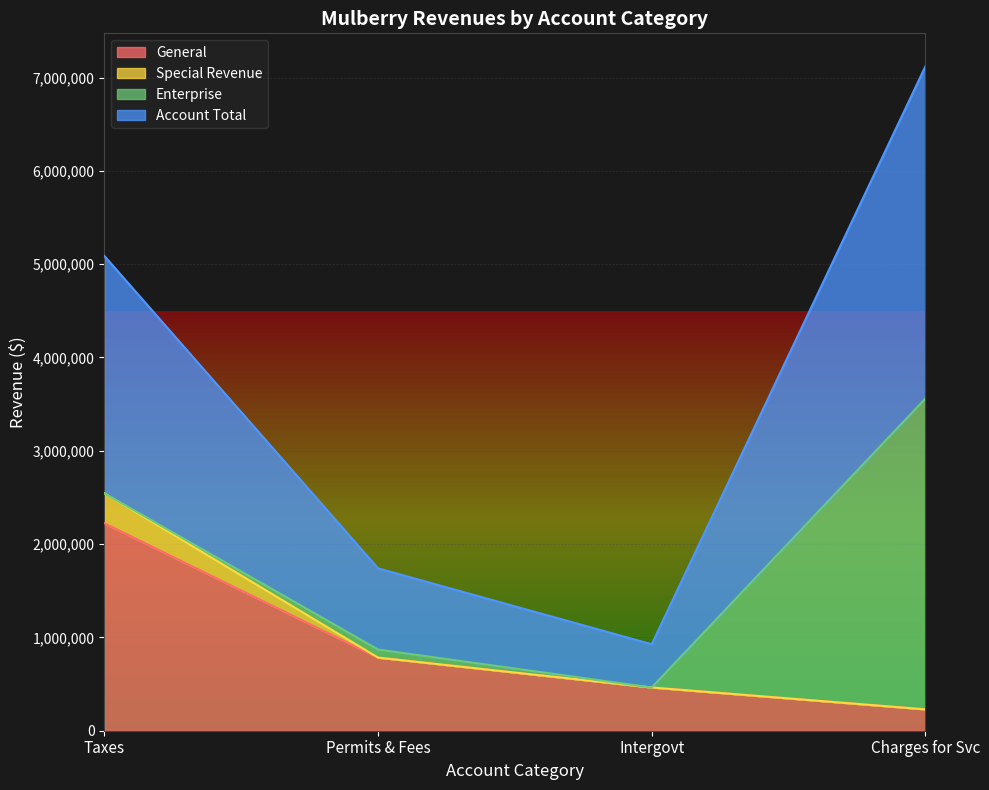

Is it true that General equals 3060963 at Taxes?

False